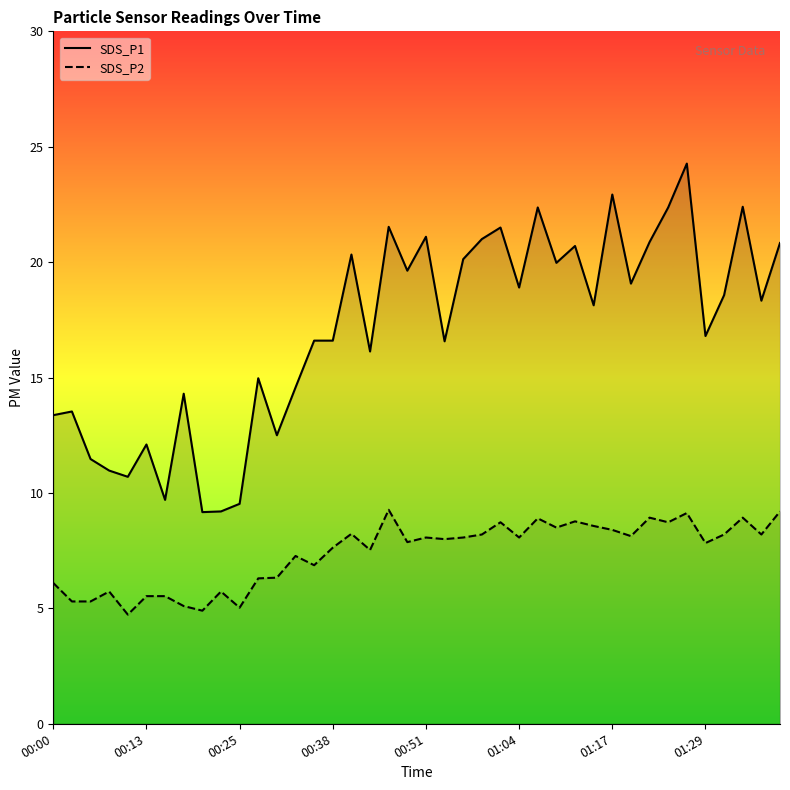

True or false: SDS_P2 line and SDS_P1 line intersect in this chart.

False